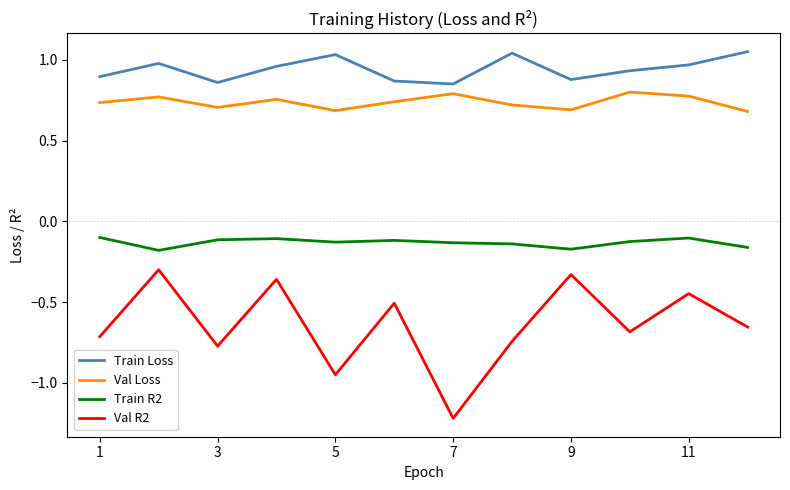

Which series has the largest total across all categories?

Train Loss